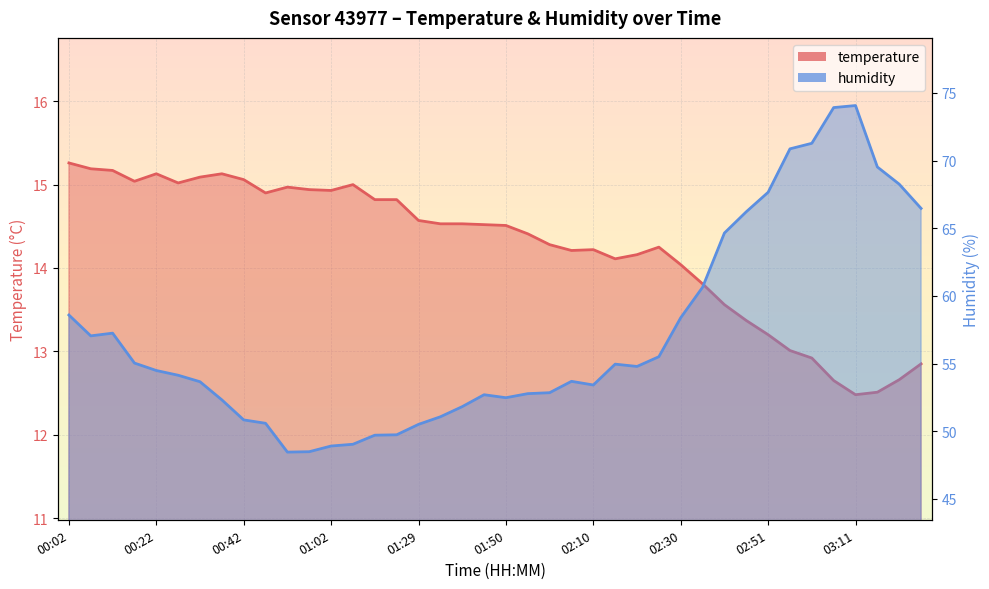

What is the difference between the second highest and second lowest values in the humidity series?

25.4